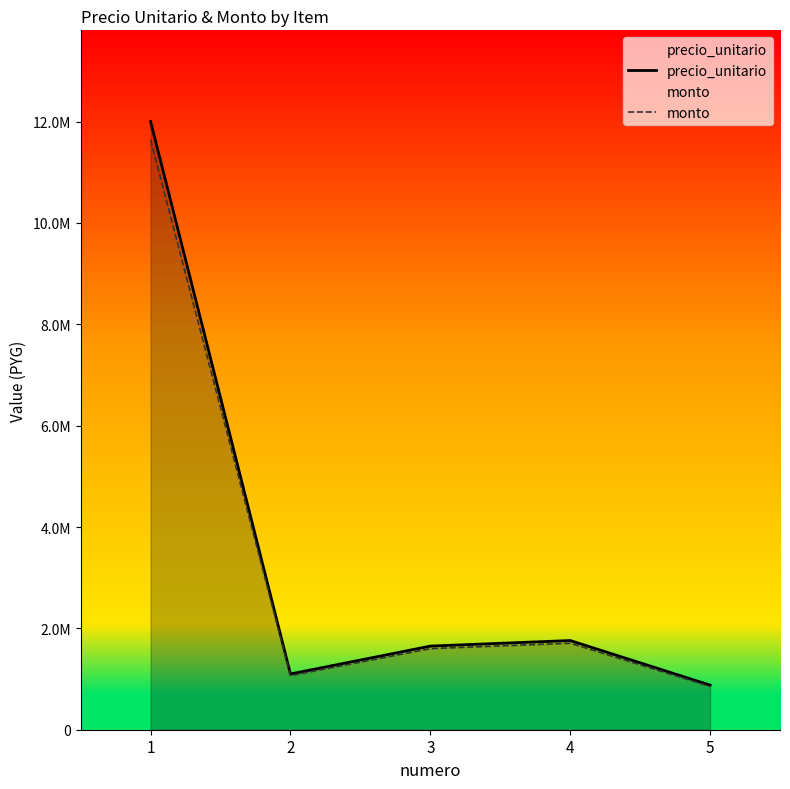

The value of monto at 2 is 1067000. True or false?

True